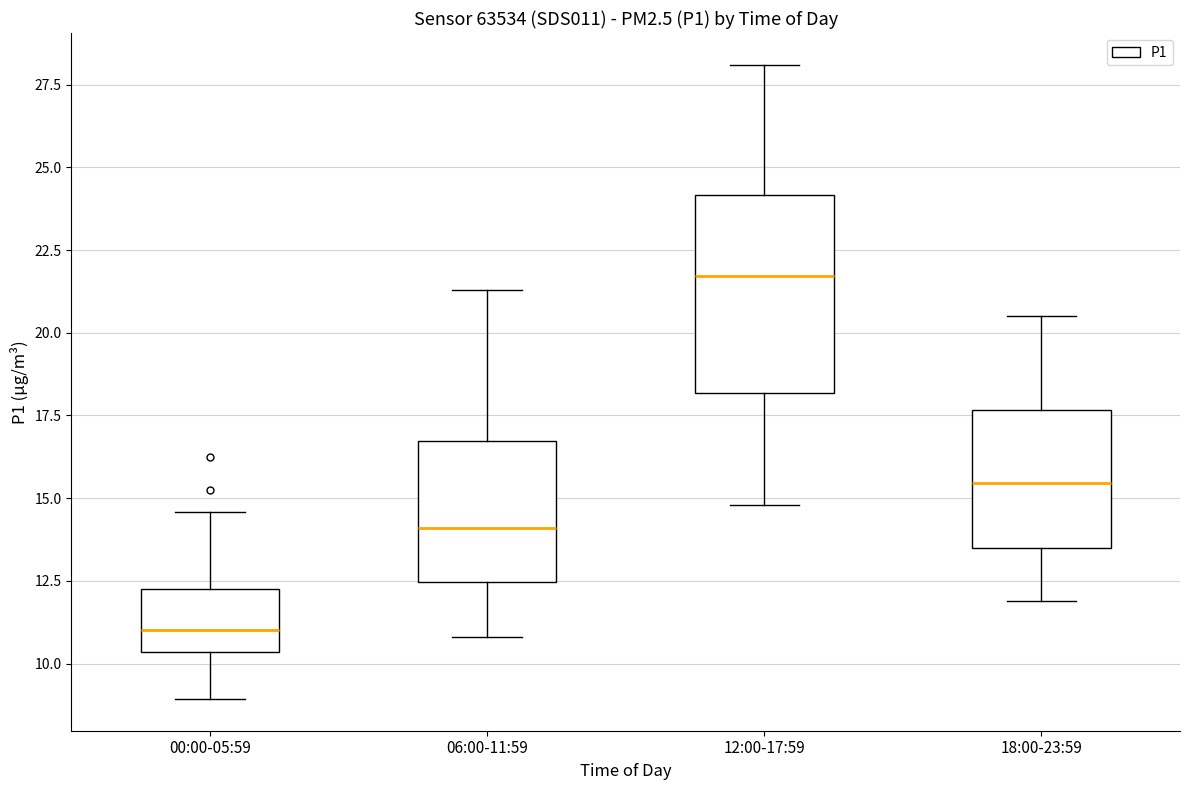

Reading left to right, read every box against the y-axis: the position of its median line, the range the box covers, and the ends of its whiskers. The values are not printed on the chart, so give them approximately, as read against the axis.

00:00-05:59: median 11.0, box 10.5 to 12.5, whiskers 9.0 to 14.5
06:00-11:59: median 14.0, box 12.5 to 16.5, whiskers 11.0 to 21.5
12:00-17:59: median 21.5, box 18.0 to 24.0, whiskers 15.0 to 28.0
18:00-23:59: median 15.5, box 13.5 to 17.5, whiskers 12.0 to 20.5